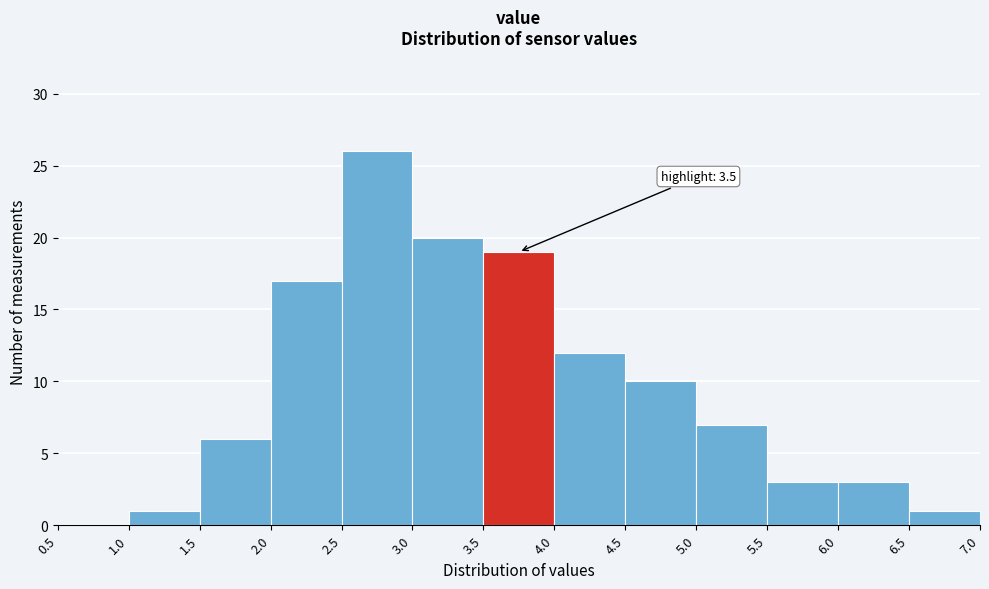

Over which range of the x-axis is the bar tallest?

2.5 to 3.0